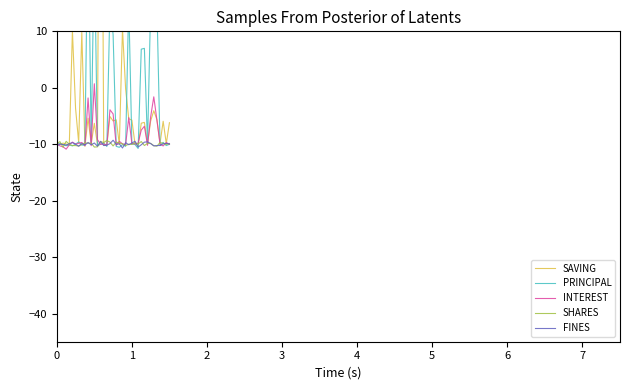

Reading left to right, transcribe all the data shown in this chart.

SAVING: -10.0	-10.0	-9.8	-10.0	-10.2	10.1	-3.6	-9.7	9.8	-10.4	-5.4	-10.0	-6.3	-10.1	89.6	-10.2	-10.2	-5.1	-5.9	-5.7	-10.0	10.4	-0.2	-5.5	-5.7	-10.0	-10.2	-6.3	-6.1	-9.9	-5.9	-4.1	-5.6	-9.8	-5.9	-9.9	-6.2
PRINCIPAL: -10.0	-9.9	-10.1	-10.3	-10.1	-10.3	-10.0	-9.6	-10.1	-10.2	31.9	-9.9	25.0	-10.3	-10.0	-9.8	-10.4	14.9	9.4	-10.4	-10.6	-10.1	-10.4	15.1	-10.0	-10.1	-10.8	6.8	7.0	-10.0	14.5	35.7	14.7	-10.2	-9.7	-10.2	-10.0
INTEREST: -9.8	-10.3	-10.5	-10.9	-10.1	-9.6	-10.0	-9.8	-9.7	-10.3	-1.8	-10.3	0.7	-9.2	-10.0	-10.0	-10.2	-3.9	-4.6	-10.2	-9.5	-9.9	-10.1	-5.3	-9.9	-10.0	-9.8	-7.5	-6.8	-10.2	-5.2	-1.6	-5.7	-10.0	-10.3	-9.7	-10.0
SHARES: -9.9	-9.5	-10.5	-9.5	-10.0	-10.2	-10.2	-10.3	-10.1	-9.7	-9.8	-9.8	-10.5	-10.5	-9.5	-9.7	-9.3	-9.6	-10.3	-9.6	-9.8	-9.9	-10.2	-10.0	-10.0	-9.7	-10.0	-9.5	-10.2	-9.9	-9.9	-10.3	-10.4	-9.7	-9.8	-10.0	-9.9
FINES: -10.4	-10.0	-10.1	-10.2	-9.9	-9.7	-10.0	-10.4	-9.9	-10.1	-9.7	-10.1	-9.8	-10.3	-9.5	-10.2	-10.2	-9.9	-9.3	-10.0	-9.9	-10.7	-9.7	-10.1	-9.8	-9.5	-10.5	-10.1	-9.6	-9.6	-9.9	-10.3	-10.2	-10.2	-9.9	-9.9	-9.9